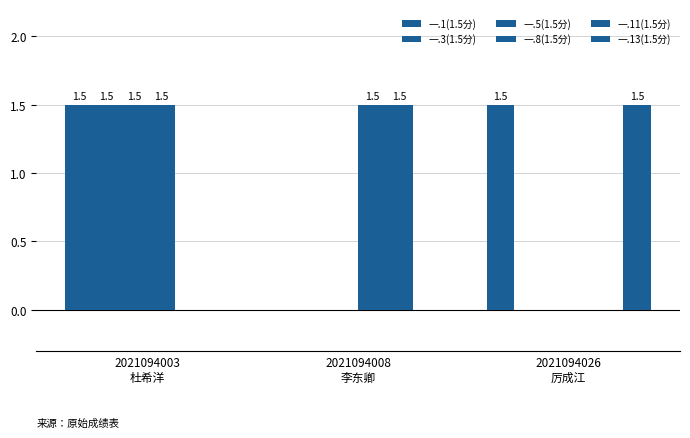

Reading right to left, list all the values displayed in this chart.

一.1(1.5分): 2021094026
厉成江=1.5	2021094008
李东卿=0.0	2021094003
杜希洋=1.5
一.3(1.5分): 2021094026
厉成江=0.0	2021094008
李东卿=0.0	2021094003
杜希洋=1.5
一.5(1.5分): 2021094026
厉成江=0.0	2021094008
李东卿=0.0	2021094003
杜希洋=1.5
一.8(1.5分): 2021094026
厉成江=0.0	2021094008
李东卿=1.5	2021094003
杜希洋=1.5
一.11(1.5分): 2021094026
厉成江=0.0	2021094008
李东卿=1.5	2021094003
杜希洋=0.0
一.13(1.5分): 2021094026
厉成江=1.5	2021094008
李东卿=0.0	2021094003
杜希洋=0.0